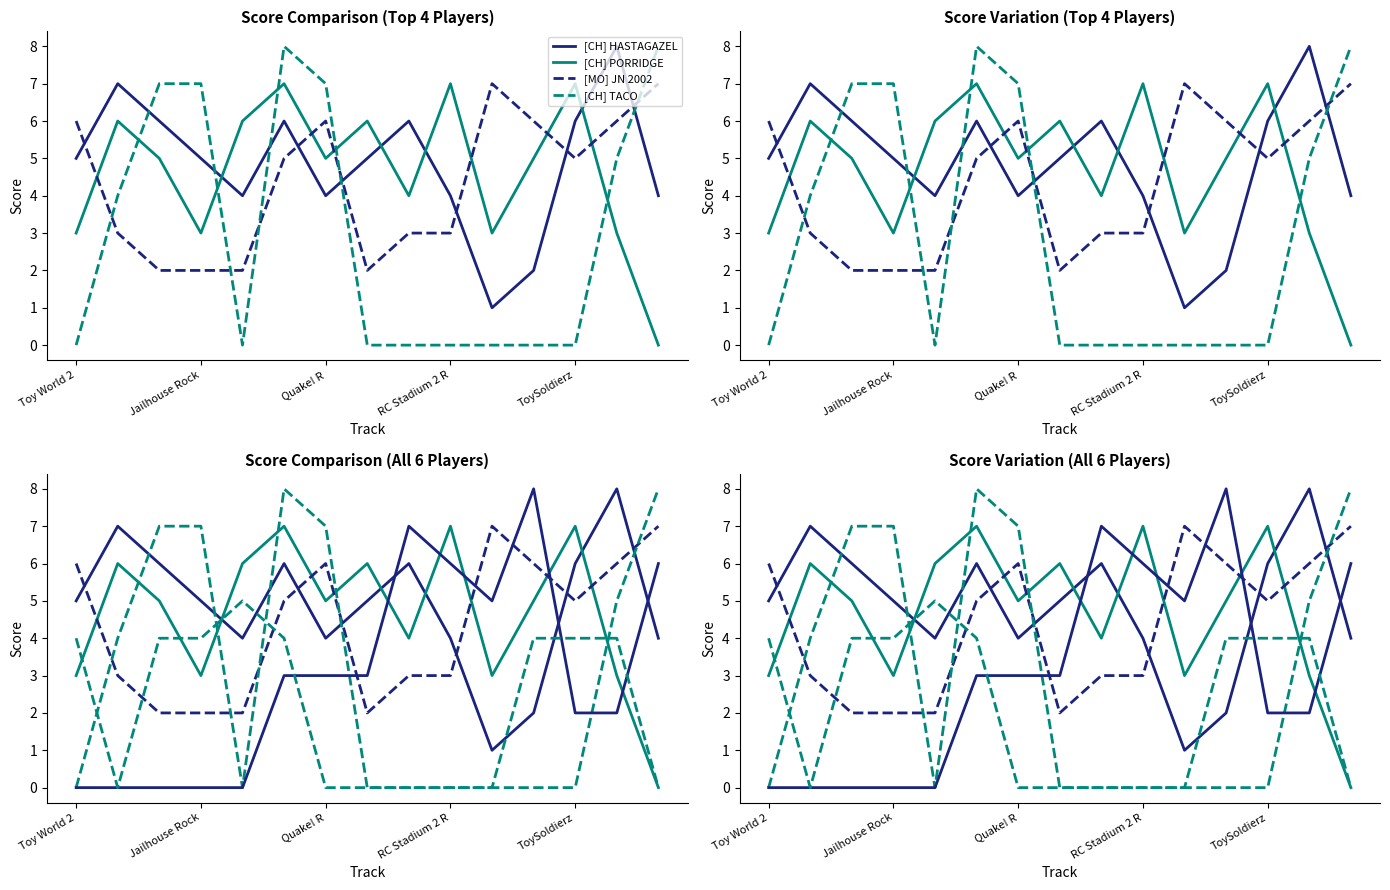

Which series ends up on top after the final intersection of [MO] SWIMPY and [CH] HASTAGAZEL?

[CH] HASTAGAZEL